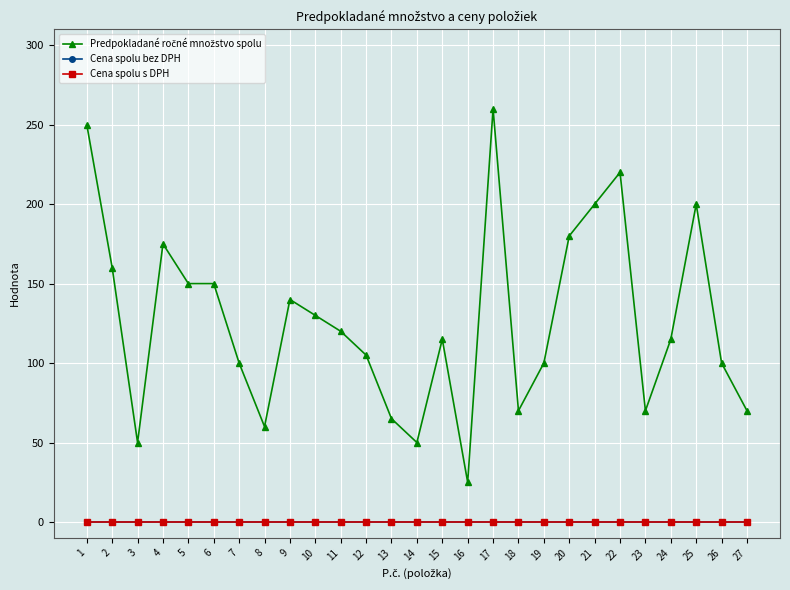

The value of Cena spolu s DPH at 9 is 0. True or false?

True